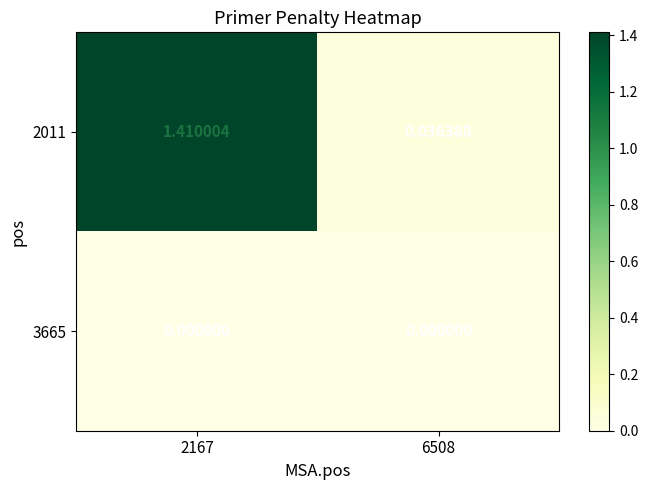

What is the total value across all series at 2167?

1.4